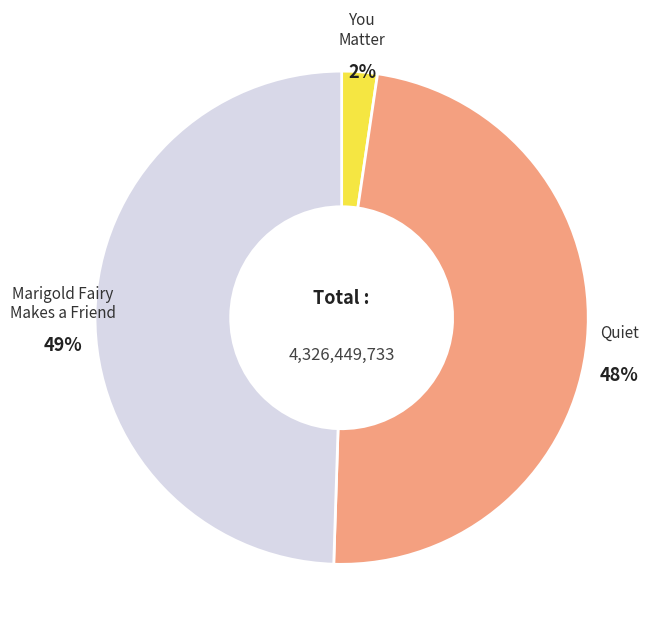

To the nearest percent, what is the average slice percentage?

33%